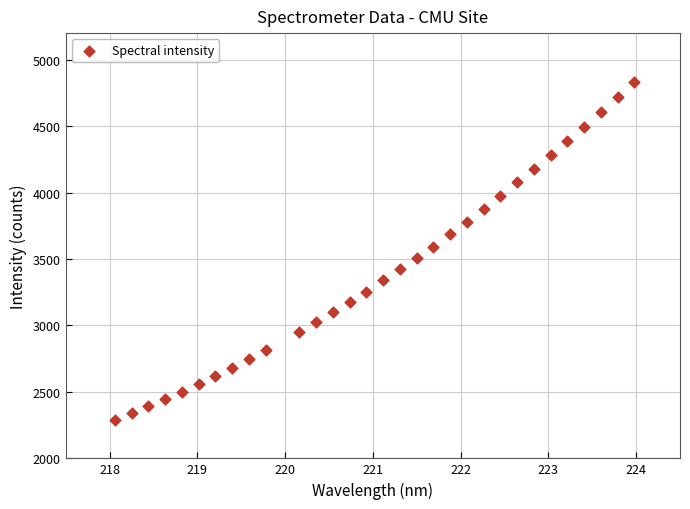

What is the range of X values (max minus min)?

5.9